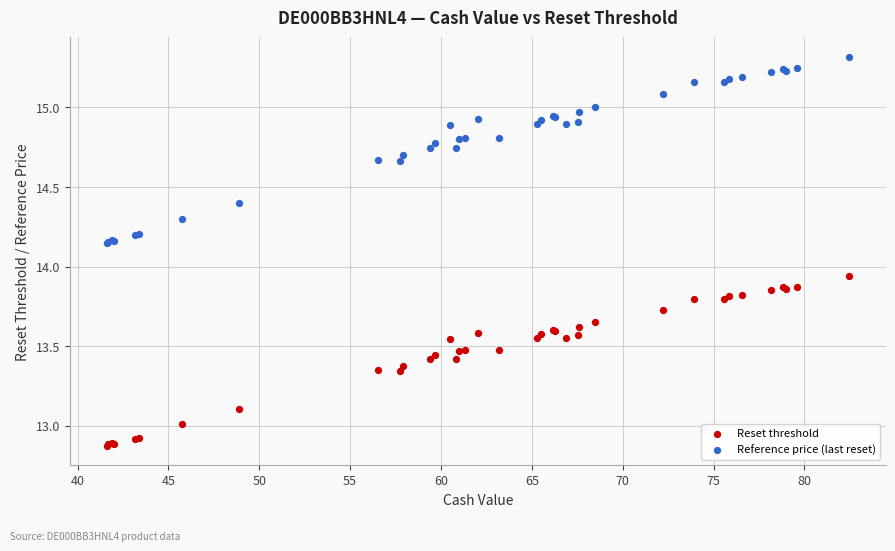

Which series contains the lowest Y value?

Reset threshold